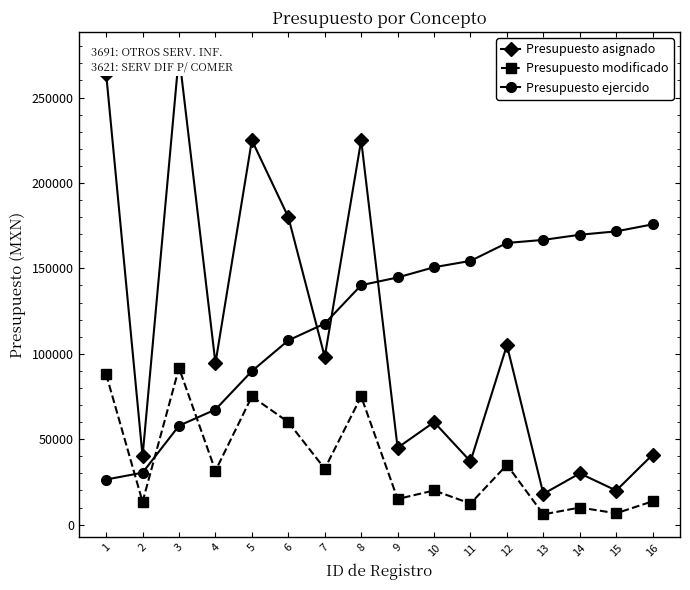

What is the difference between the second highest and minimum values in the Presupuesto ejercido series?

145263.9